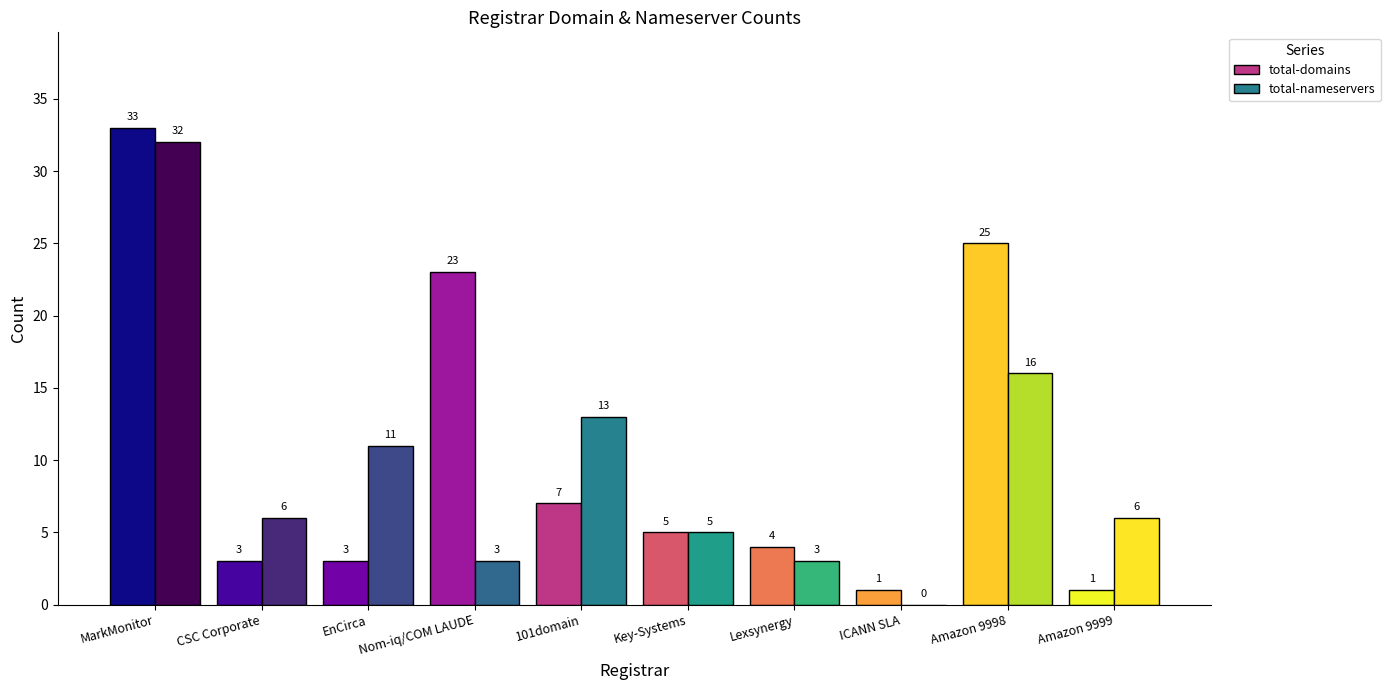

Which series has the largest range (max minus min)?

total-nameservers